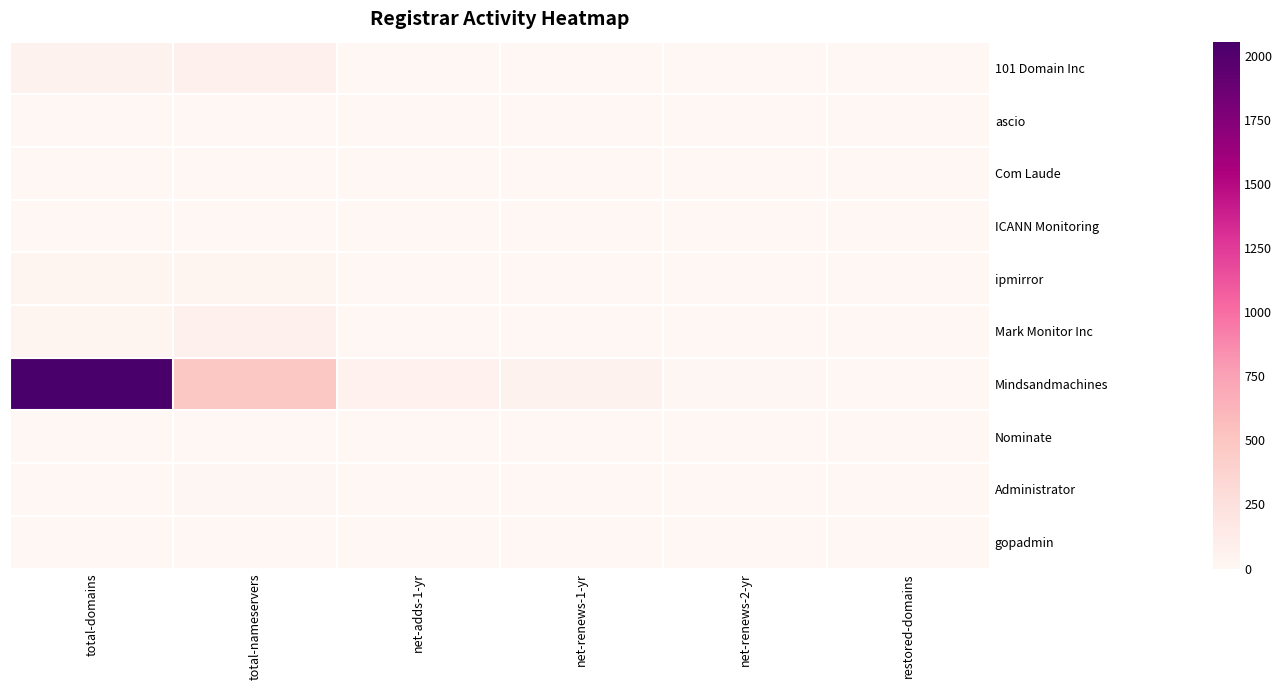

At which category does the chart reach its minimum across all series?

net-renews-2-yr